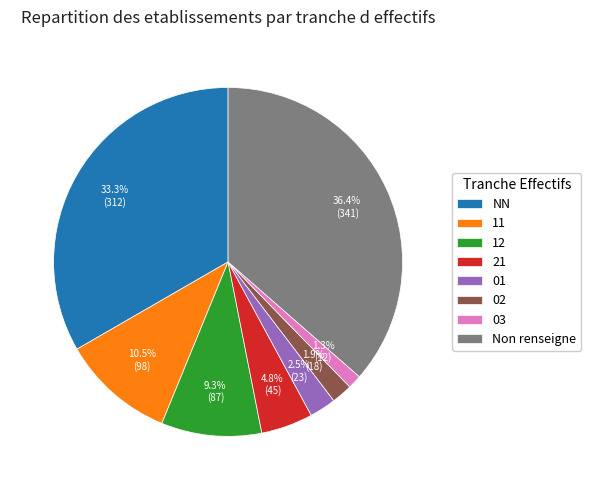

Count the number of slices in the pie.

8